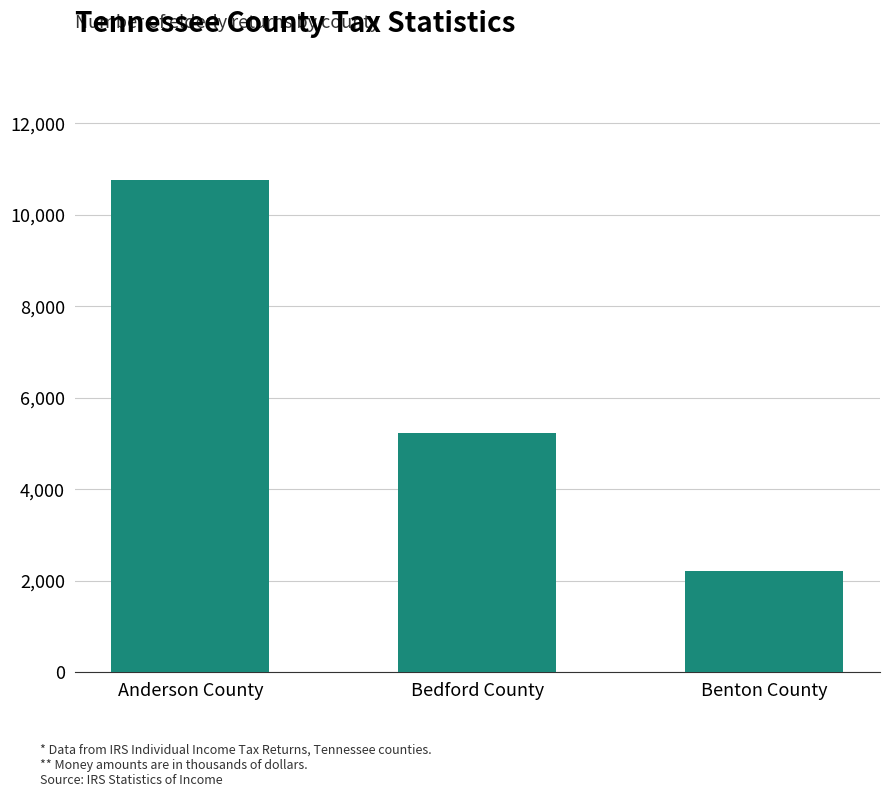

What is the difference between the second highest and minimum values?

3020